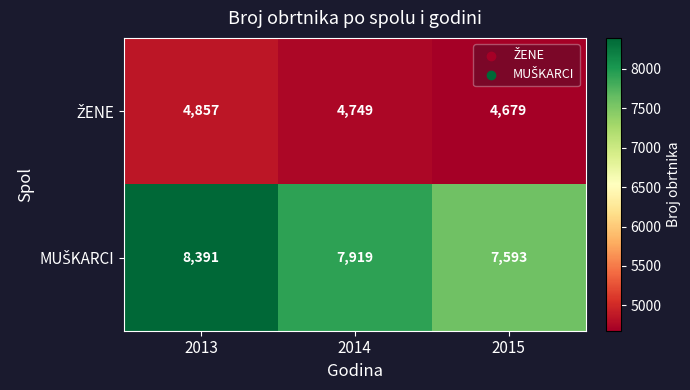

Which label corresponds to the largest value in the chart?

2013